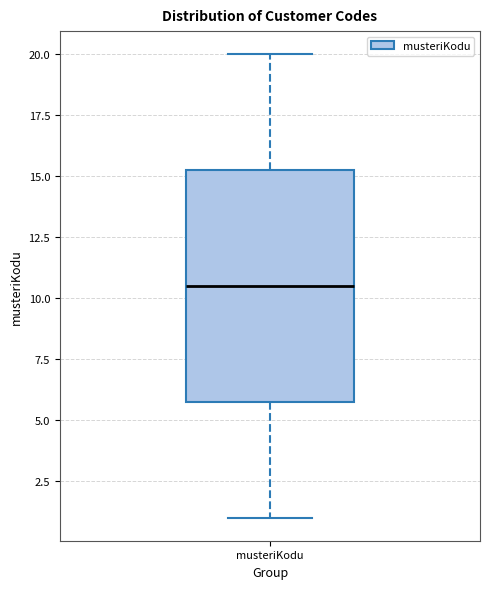

Where does the median line of the box for musteriKodu sit on the y-axis? The values are not printed on the chart, so give them approximately, as read against the axis.

10.5